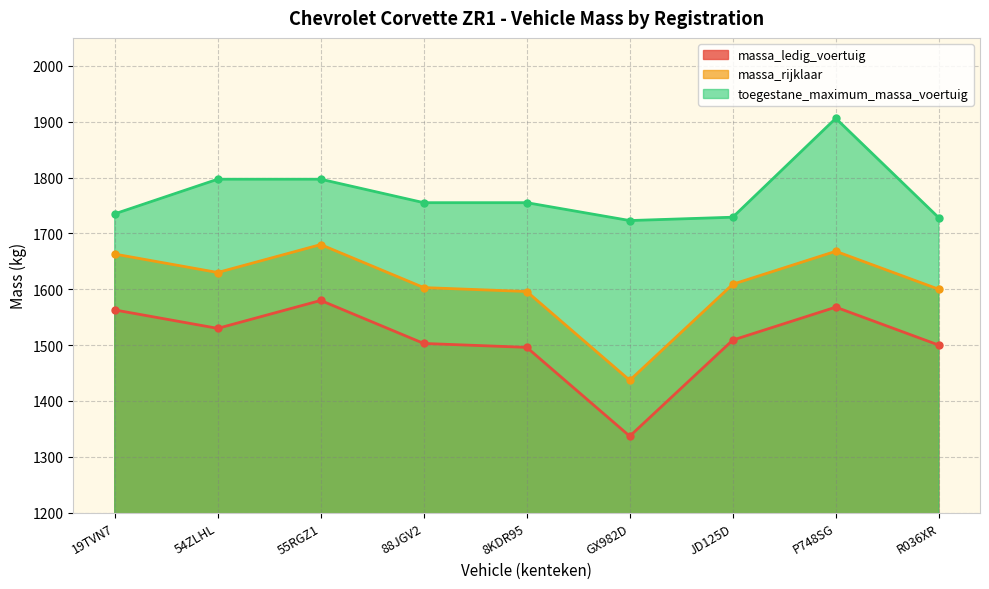

True or false: toegestane_maximum_massa_voertuig and massa_rijklaar cross at least once.

False